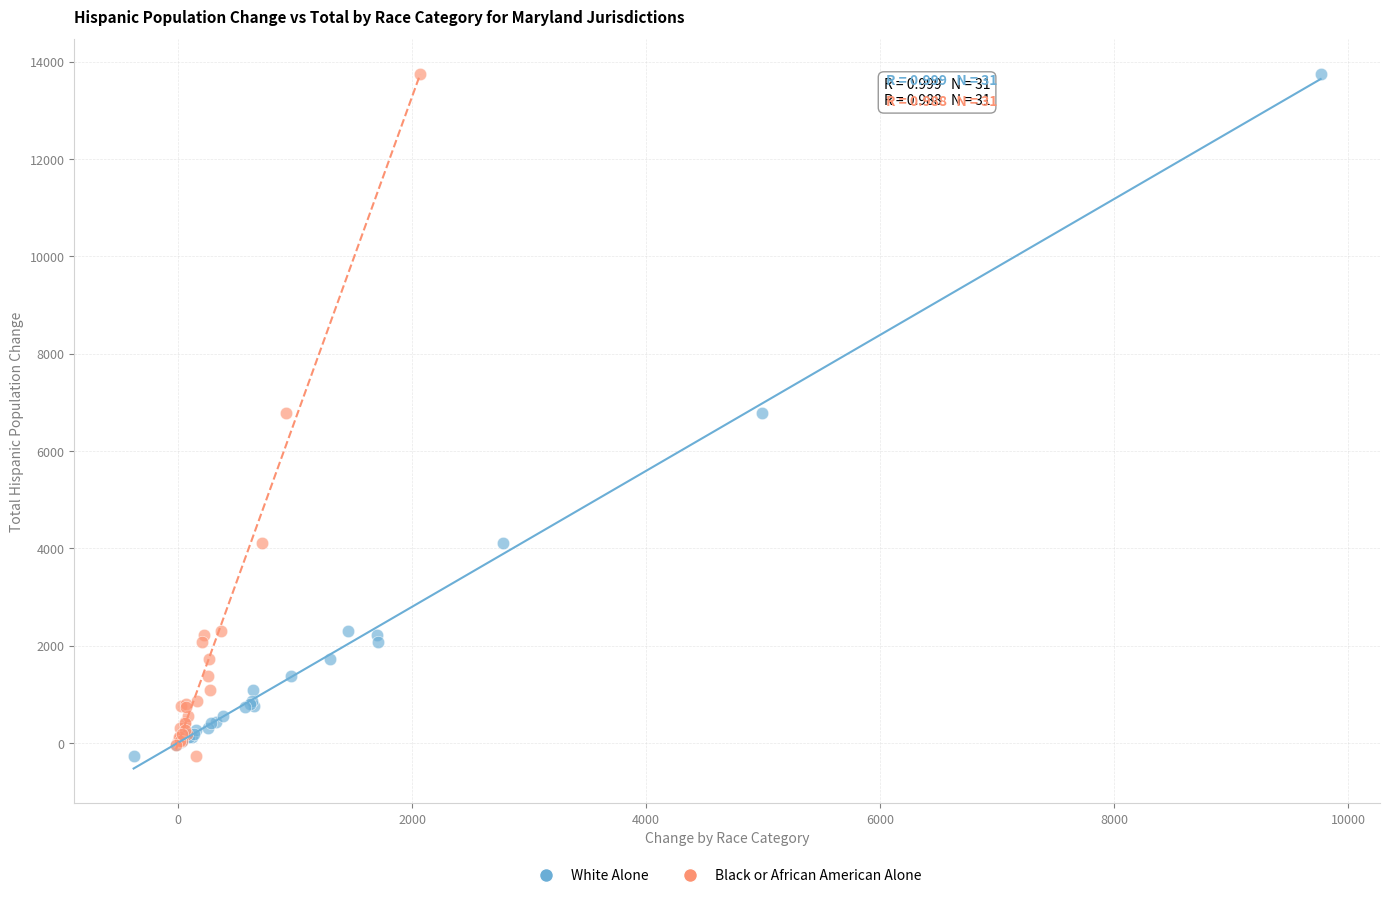

What are all the series names shown in the legend?

White Alone, Black or African American Alone